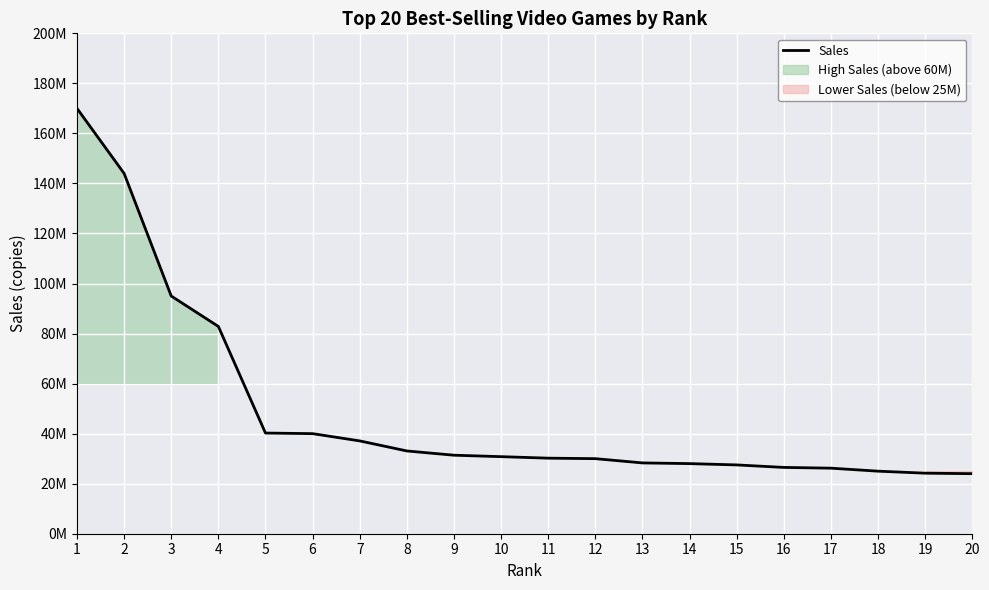

True or false: the data has more than 2 interior local peaks.

False